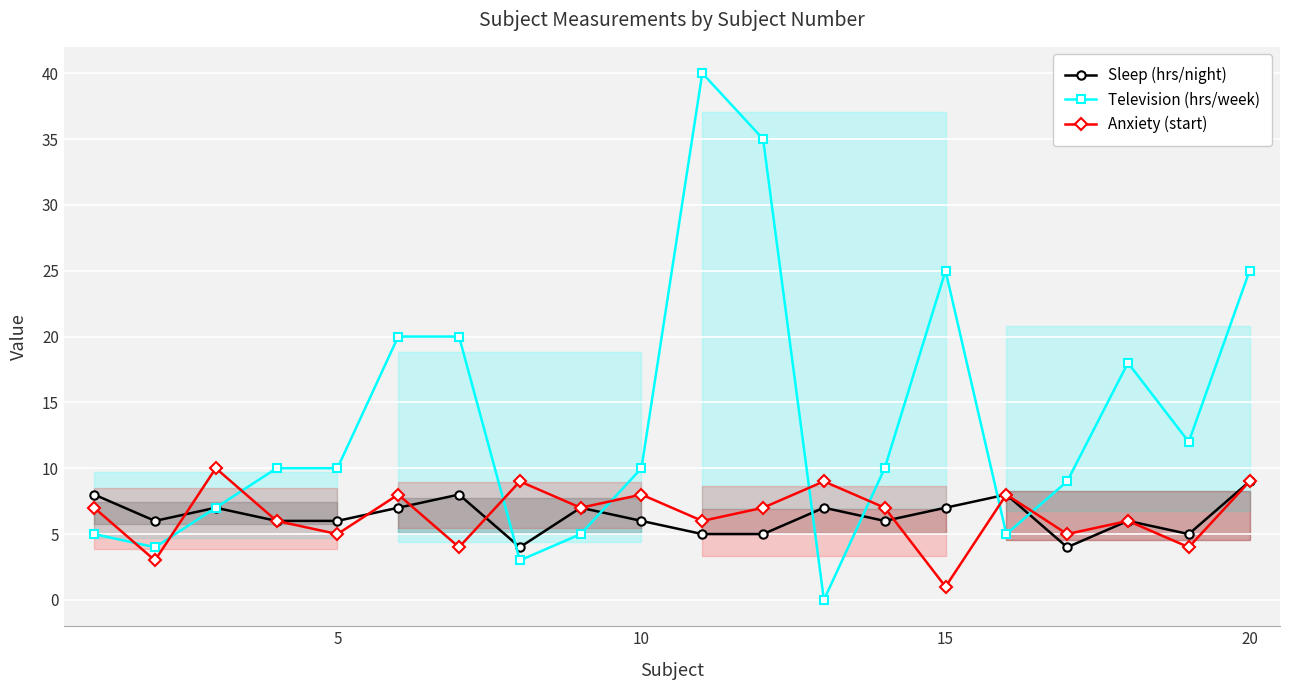

Is it true that Anxiety (start) equals 1 at 15?

True